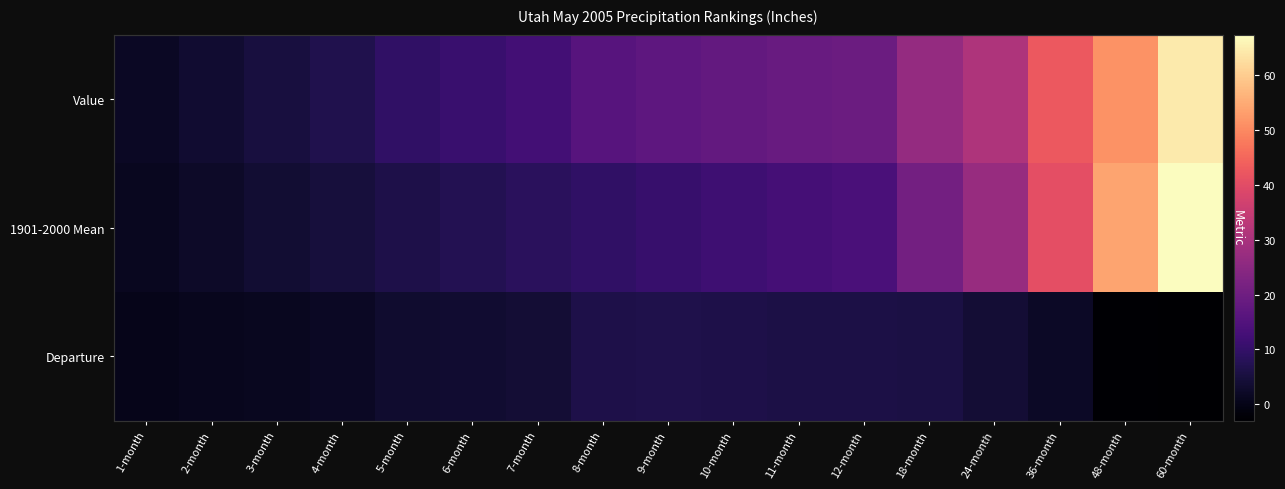

At which label does 1901-2000 Mean first exceed 10?

9-month